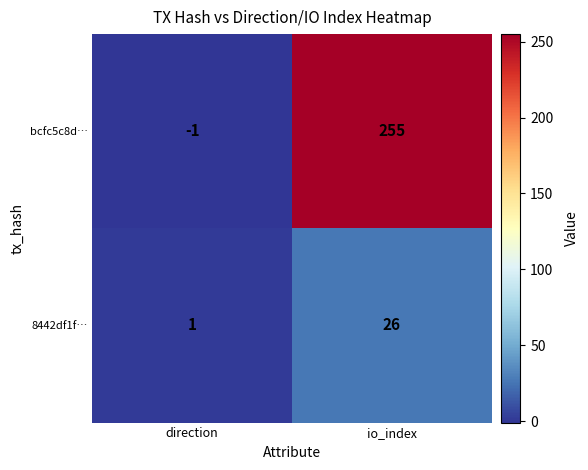

What is the spread (max minus min) of values at direction?

2